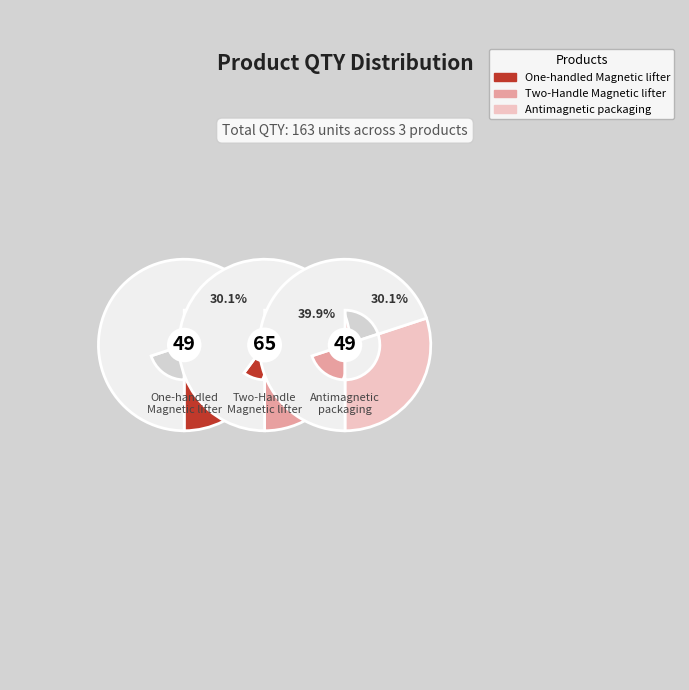

Rank the categories by value from lowest to highest.

One-handled Magnetic manhole lifter, Antimagnetic packaging, Two-Handle Magnetic manhole lifter